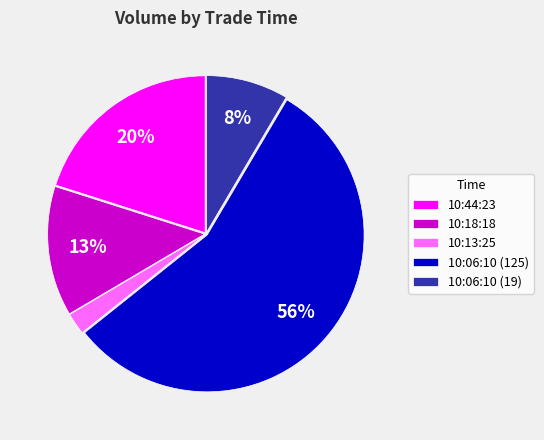

To the nearest percent, what is the difference between the 10:44:23 and 10:06:10 (125) slice percentages?

36%